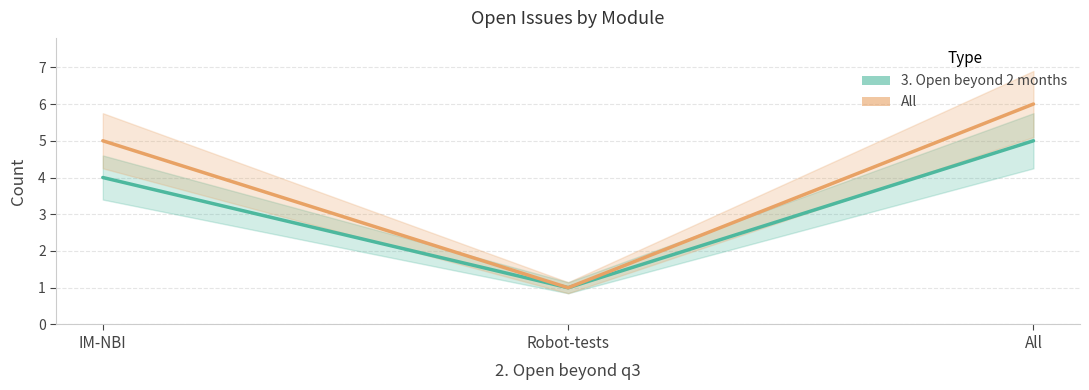

Is the value of 3. Open beyond 2 months at All greater than the value of All at All?

No